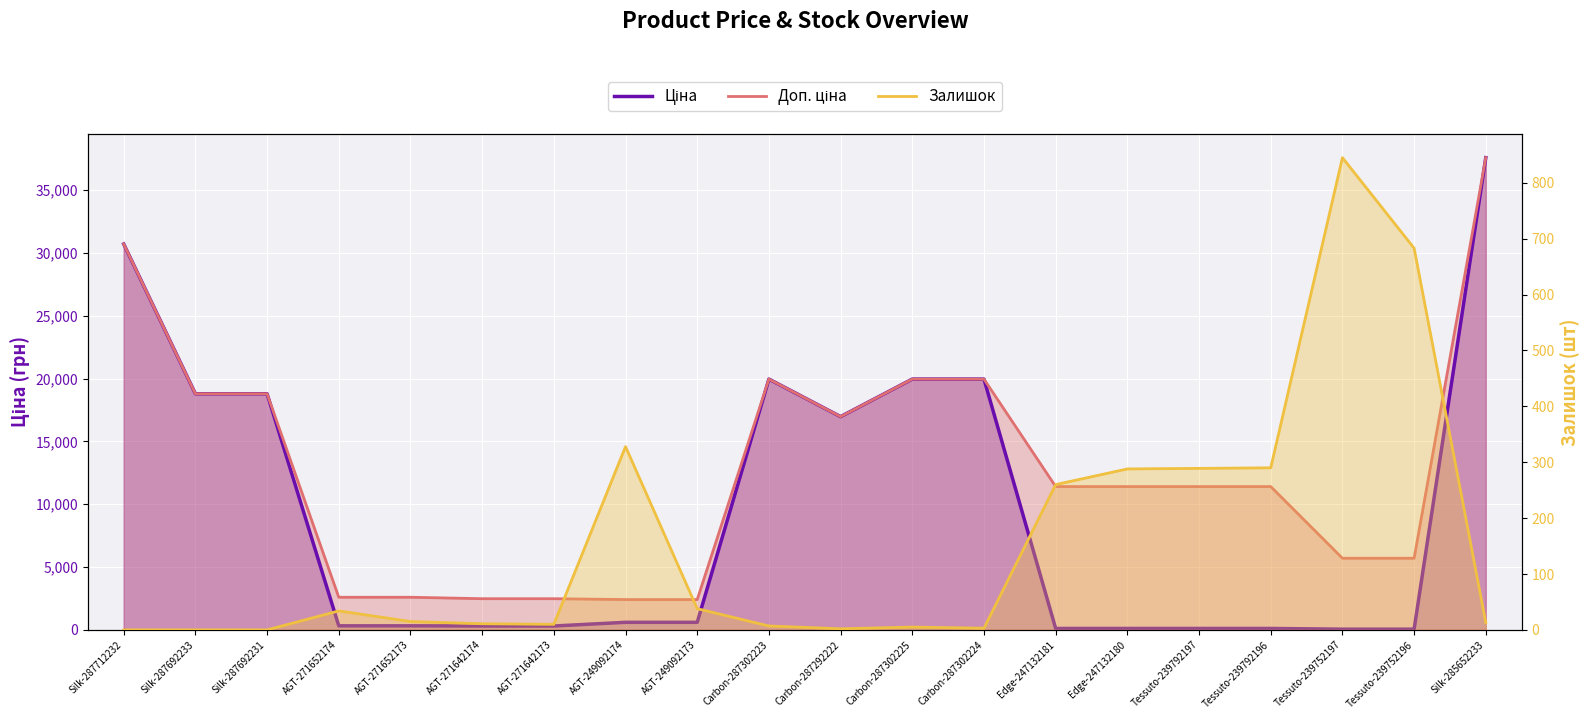

At which category does Залишок reach its first local valley?

AGT-271642173